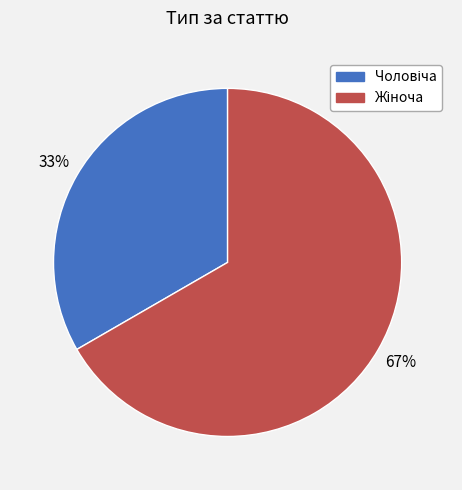

Does any single category account for the majority?

Yes